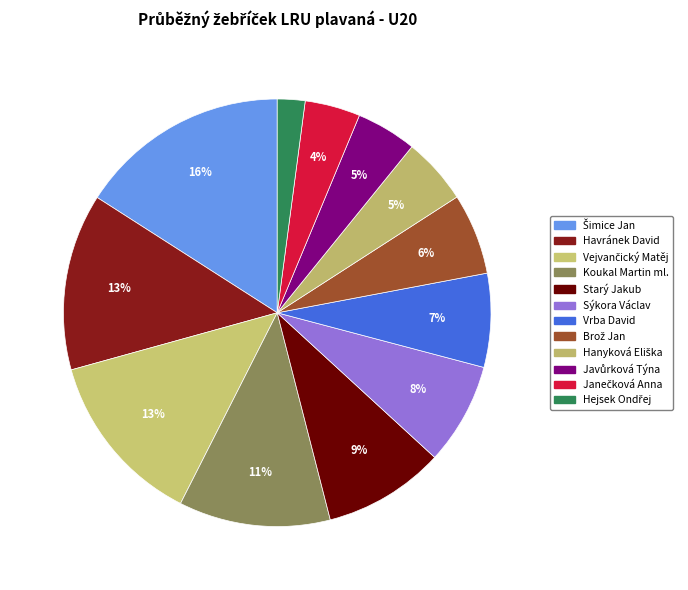

How many segments does this pie chart have?

12